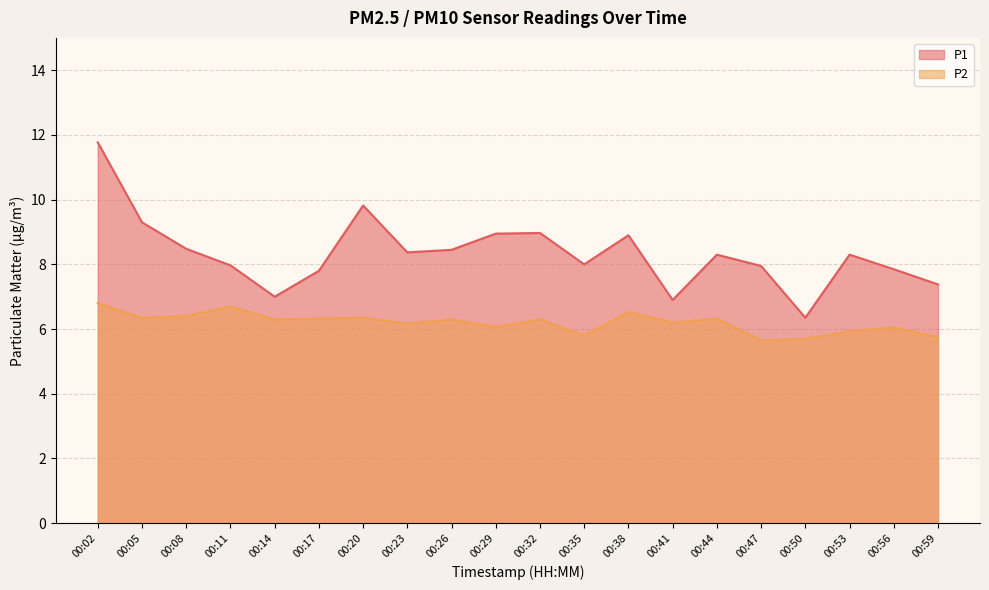

What is the total value across all series at 00:38?

15.4